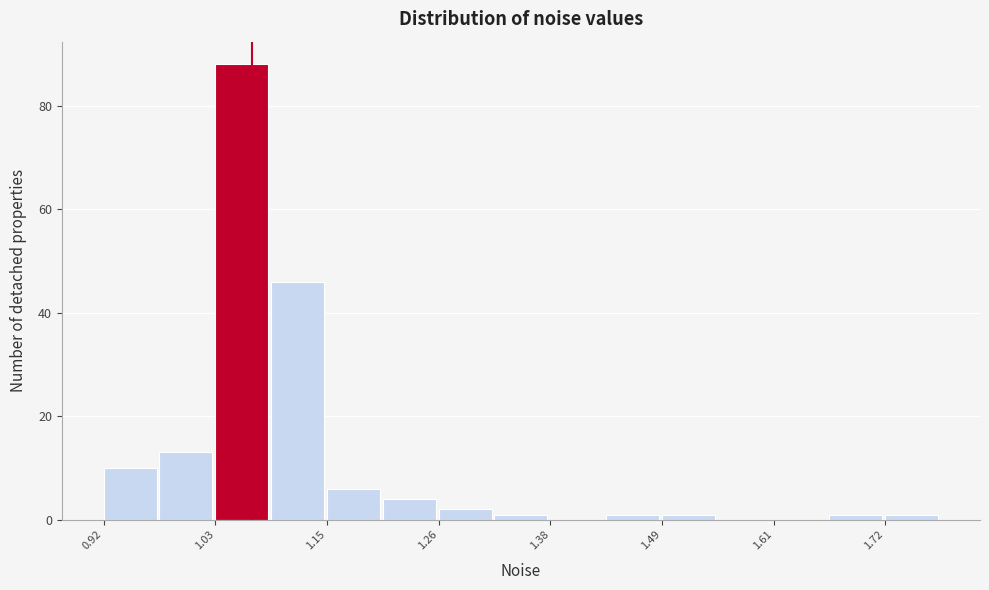

Read against the x-axis, roughly where is the centre of the tallest bar?

1.06